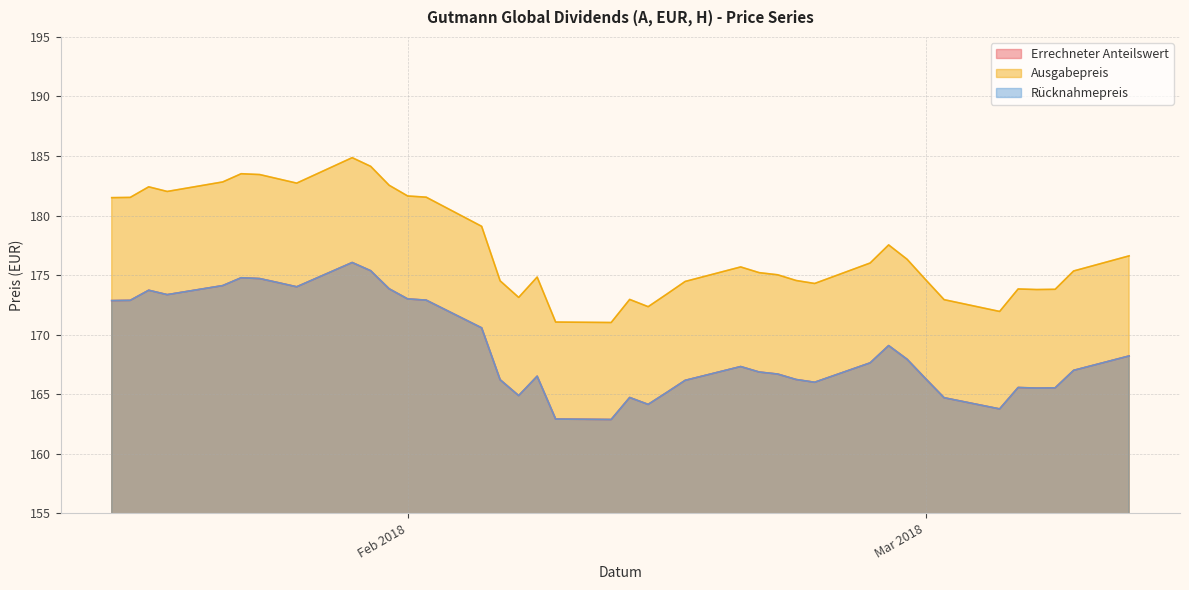

True or false: Rücknahmepreis and Errechneter Anteilswert cross at least once.

False